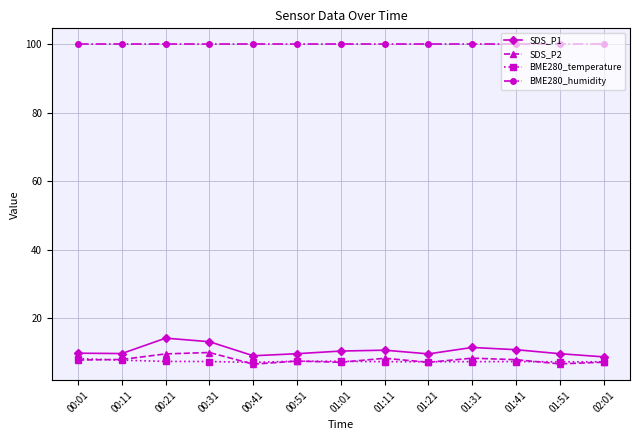

True or false: BME280_temperature has a value of 3.7 at 00:01.

False